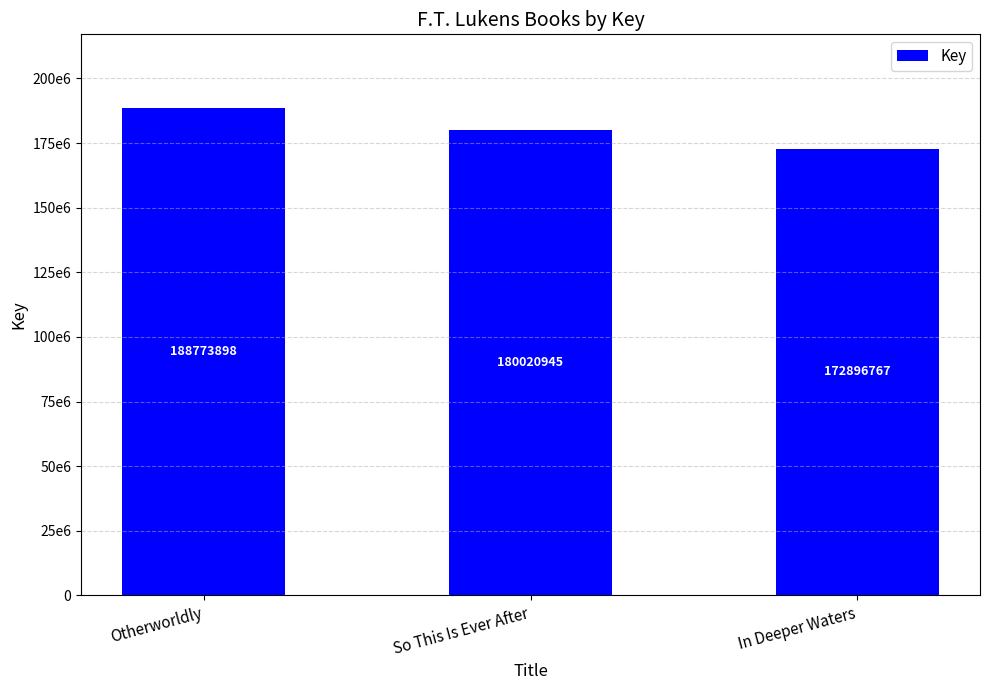

What is the label of the 3rd bar from the right?

Otherworldly